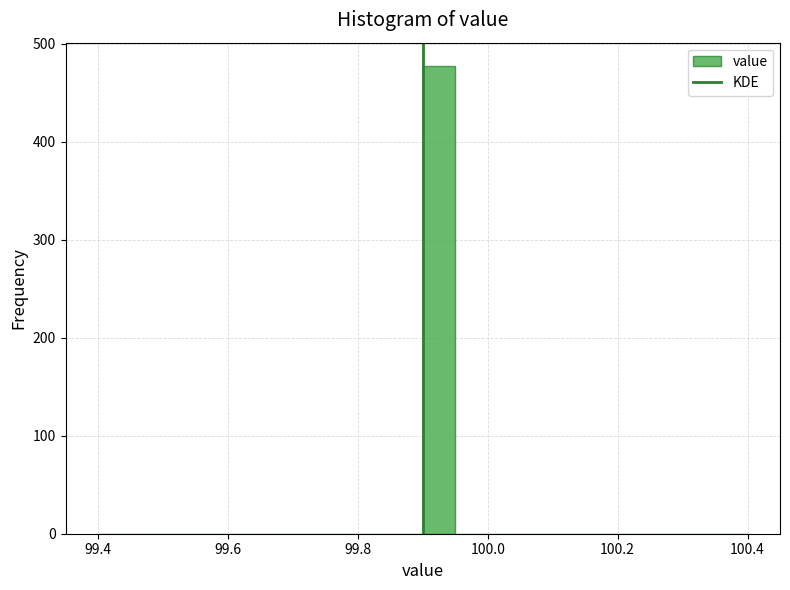

Around what value on the x-axis is the tallest bar? Give the approximate position of its centre, as read against the axis.

99.92